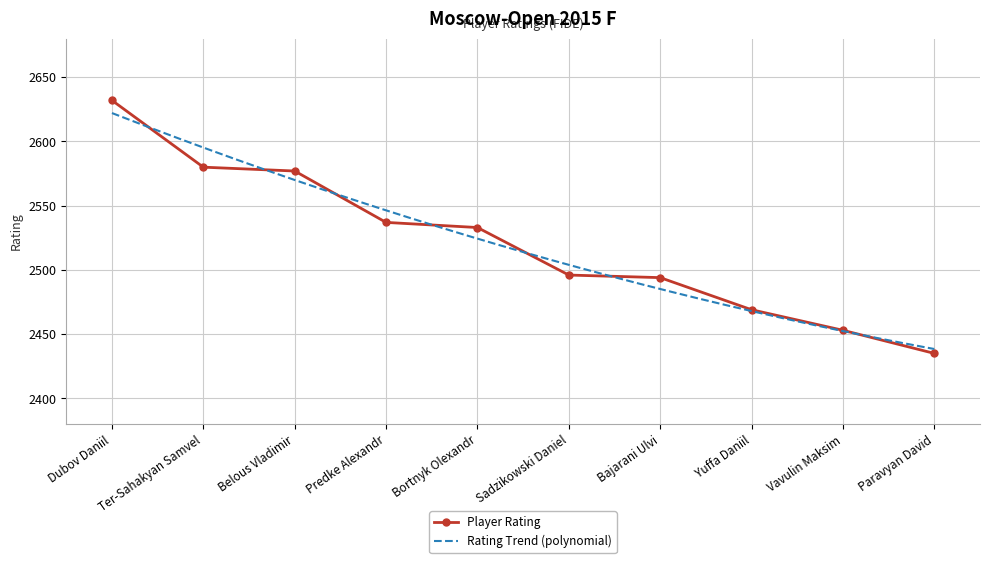

Reading left to right, list all the values displayed in this chart.

2632	2580	2577	2537	2533	2496	2494	2469	2453	2435